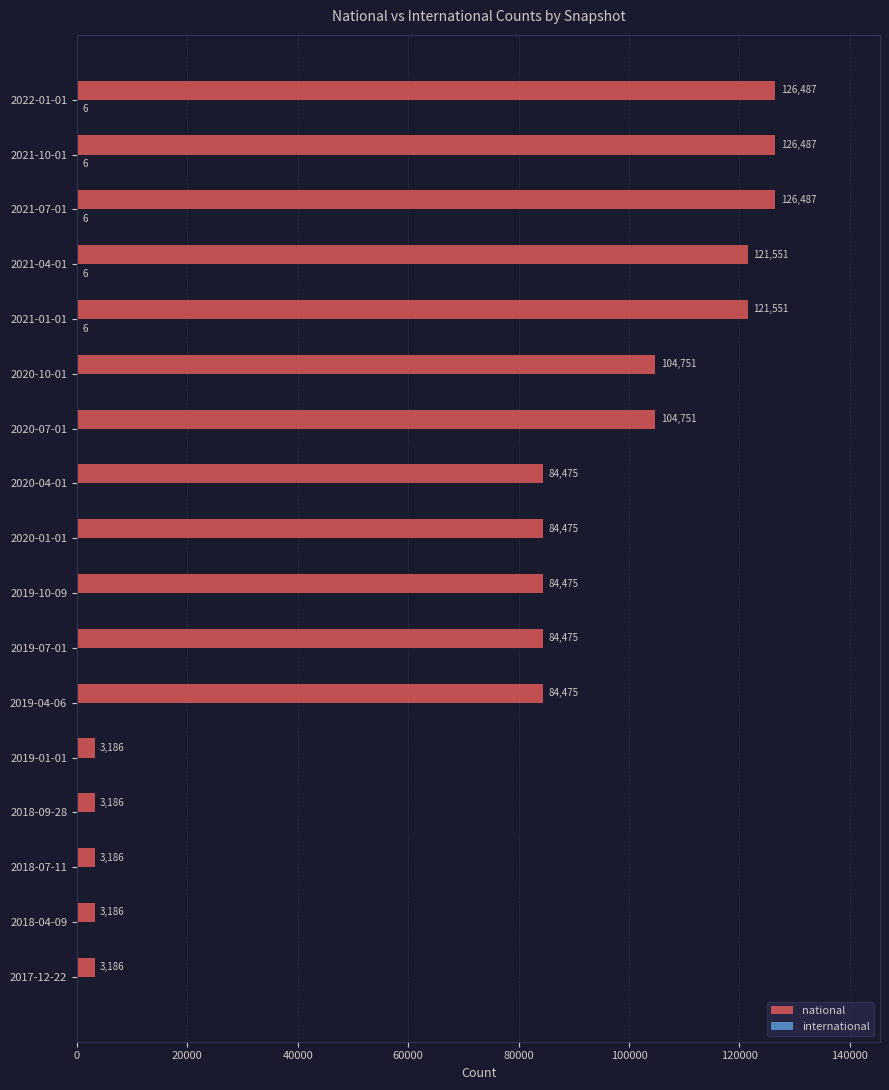

What is the maximum value shown in the chart?

126487